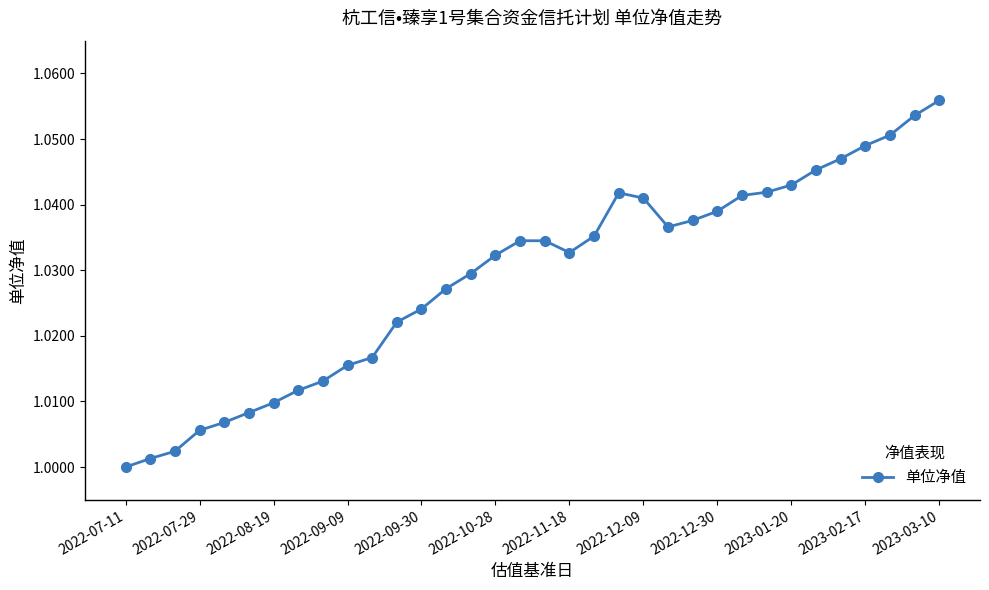

How many data points does each series have?

34